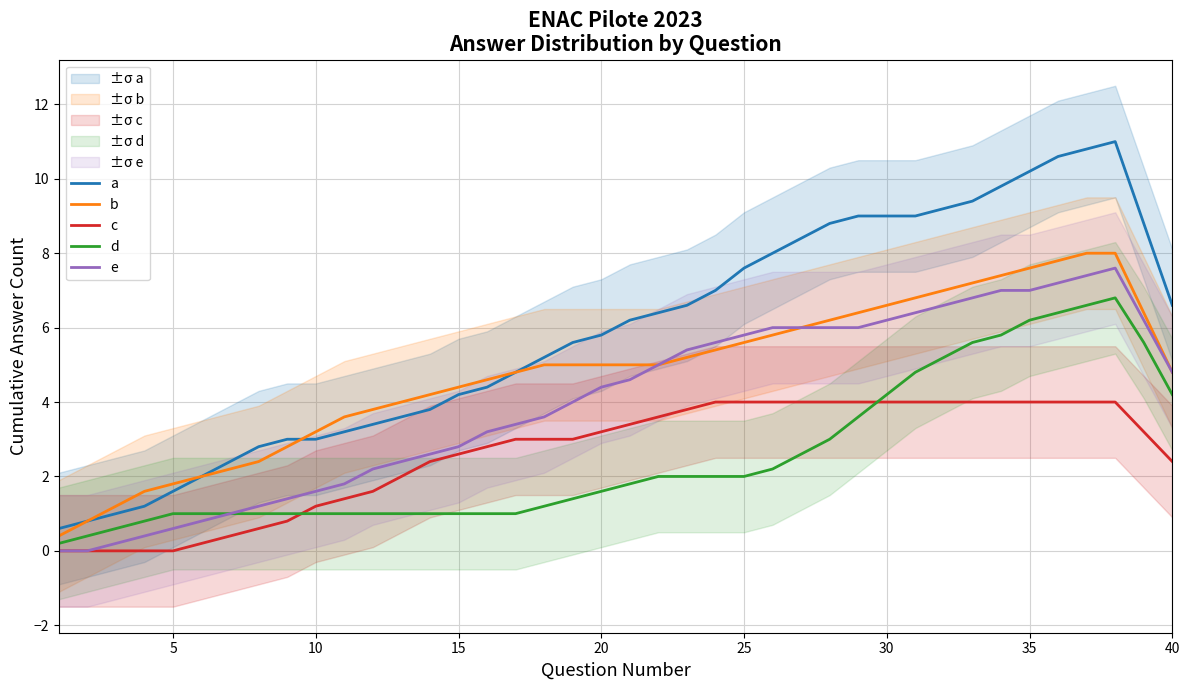

Does the chart have visible grid lines?

Yes